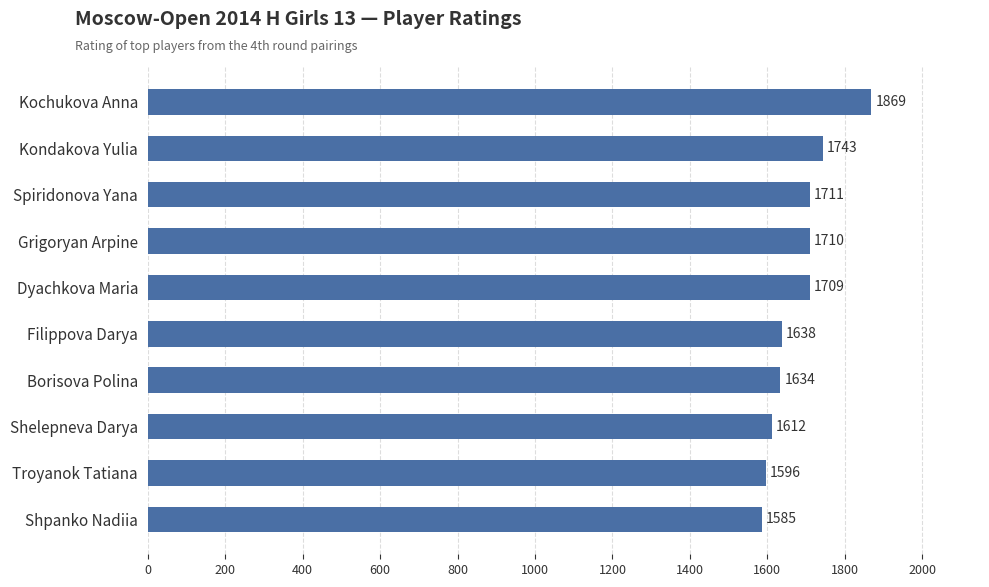

What is the ratio of the value at Kochukova Anna to the value at Shpanko Nadiia?

1.2